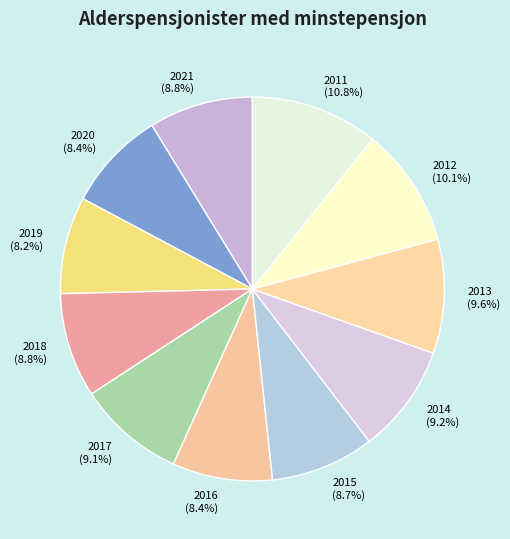

How much of the chart is everything except 2013?

90.4%